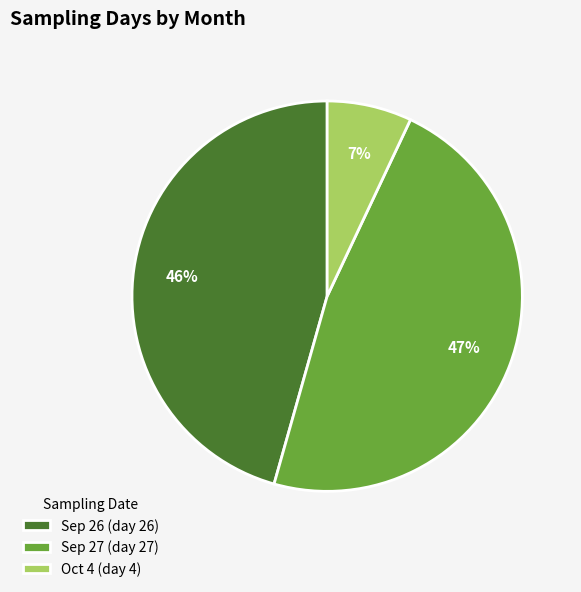

To the nearest percent, what is the combined percentage of Sep 26 (day 26) and Oct 4 (day 4)?

53%